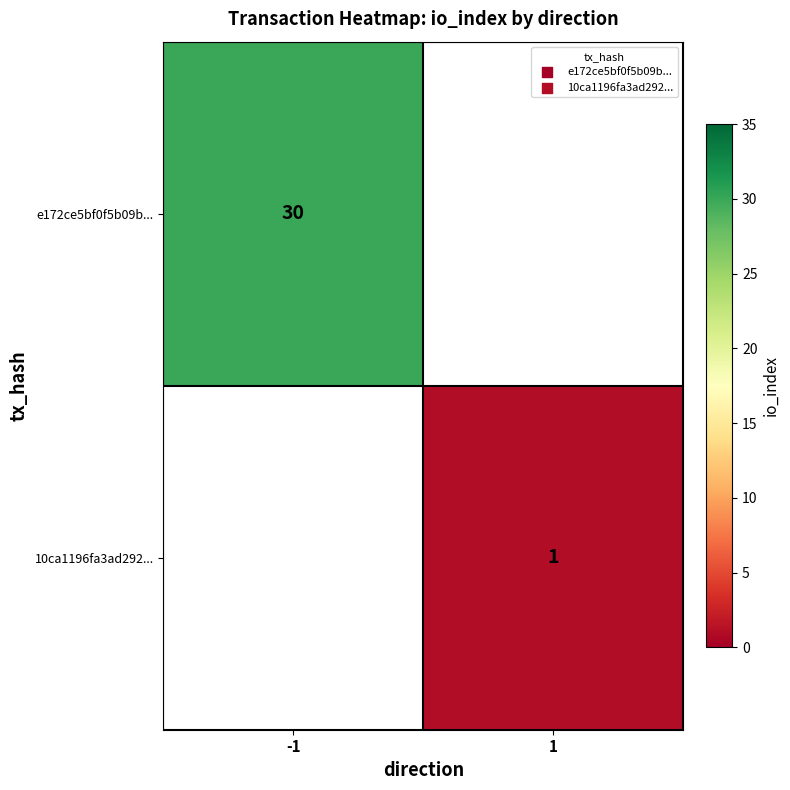

The value of e172ce5bf0f5b09b... at -1 is 12. True or false?

False